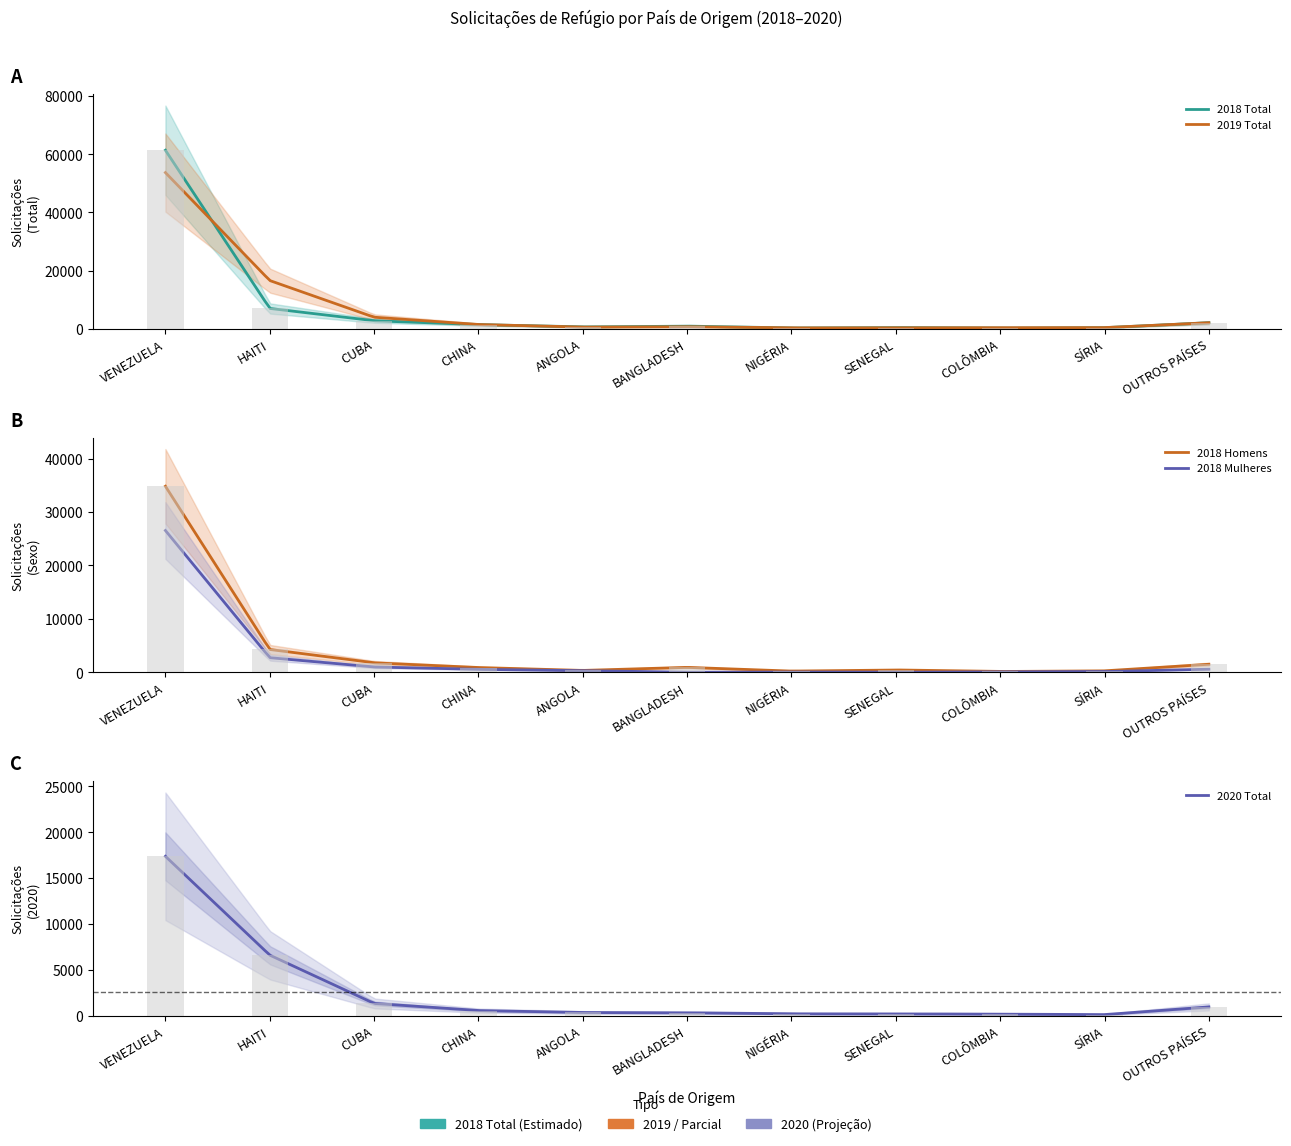

Is the value of 2018 Homens at NIGÉRIA greater than the value of 2018 Total at ANGOLA?

No